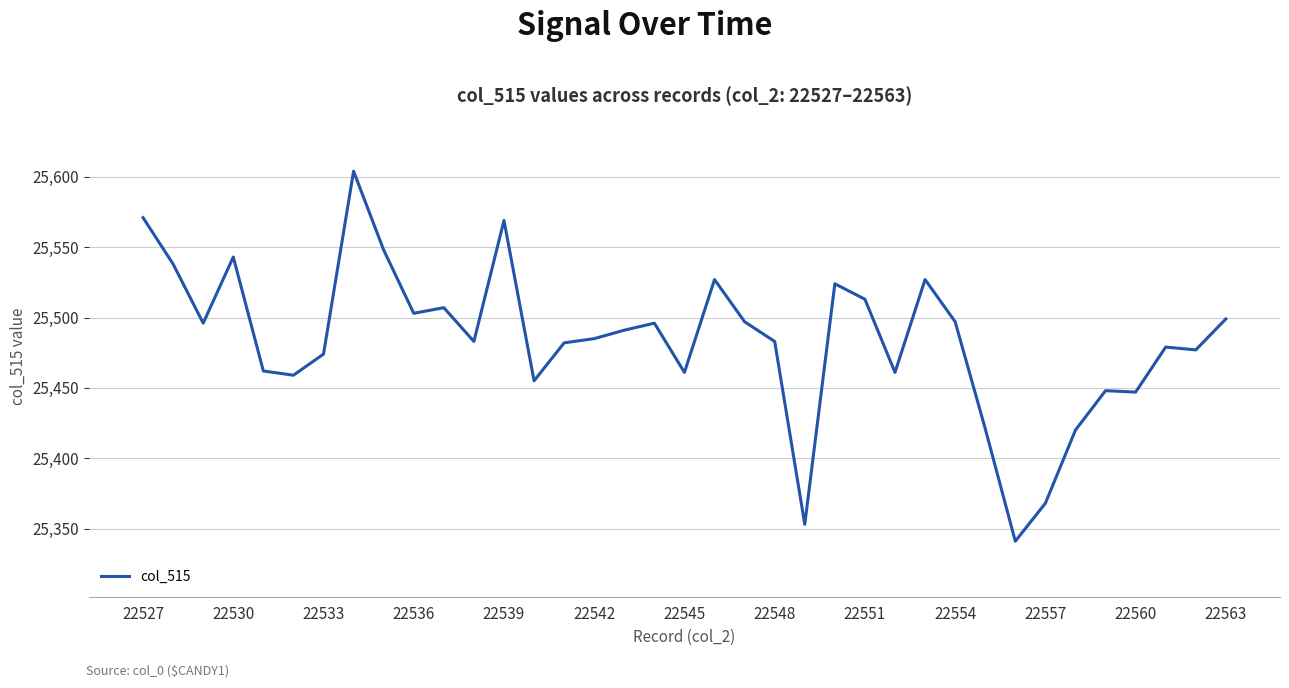

What is the greatest value displayed?

25604